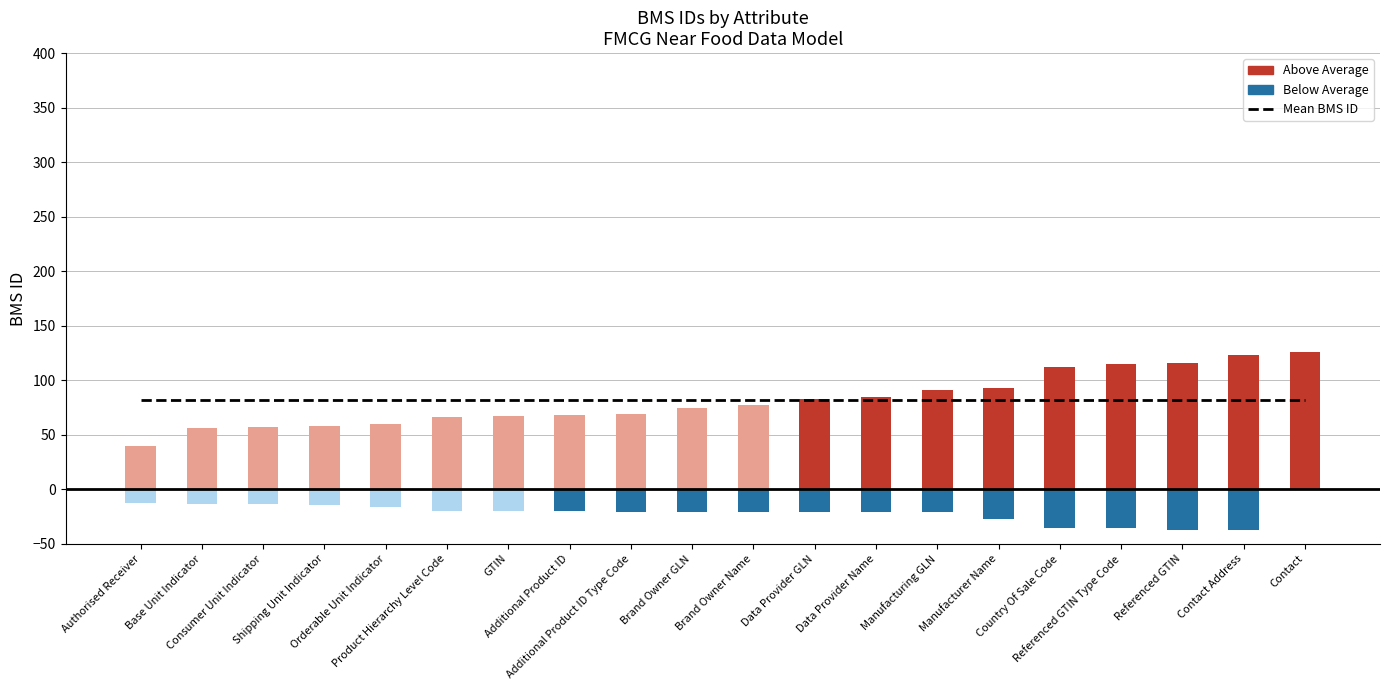

Which category has the lowest value across all series?

Contact Address